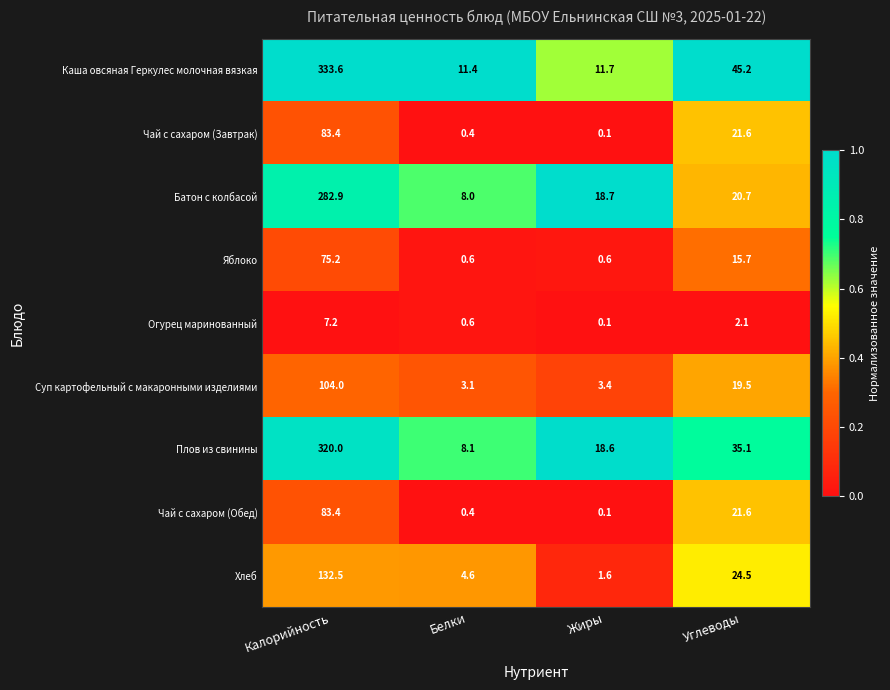

Which series has the largest total across all categories?

Каша овсяная Геркулес молочная вязкая